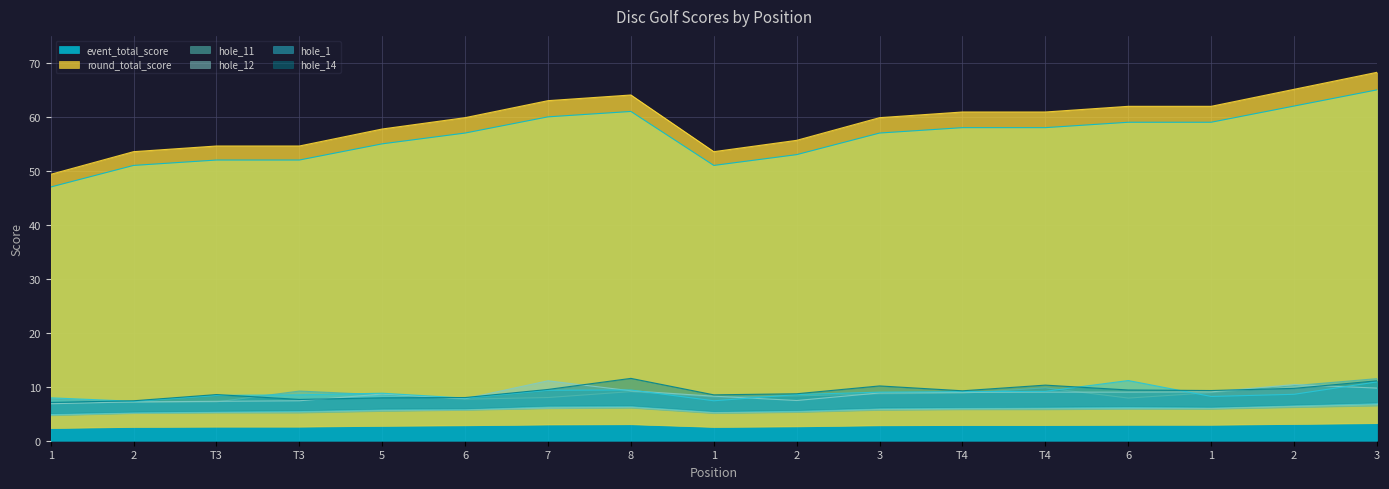

The value of hole_12 at 1 is 3. True or false?

True